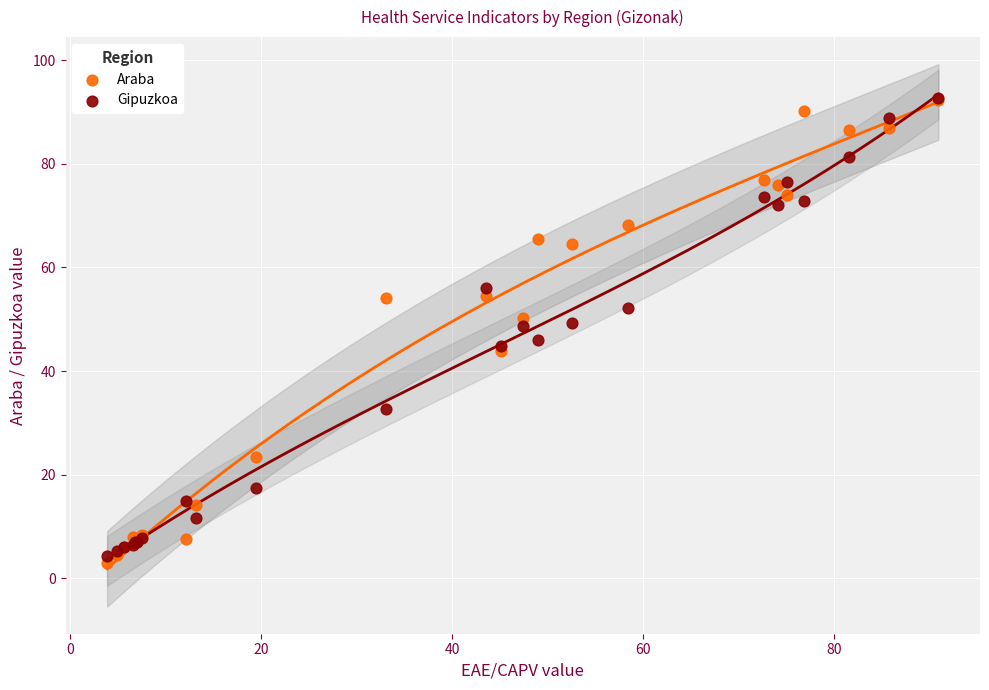

Which series has the largest Y range (max minus min)?

Araba